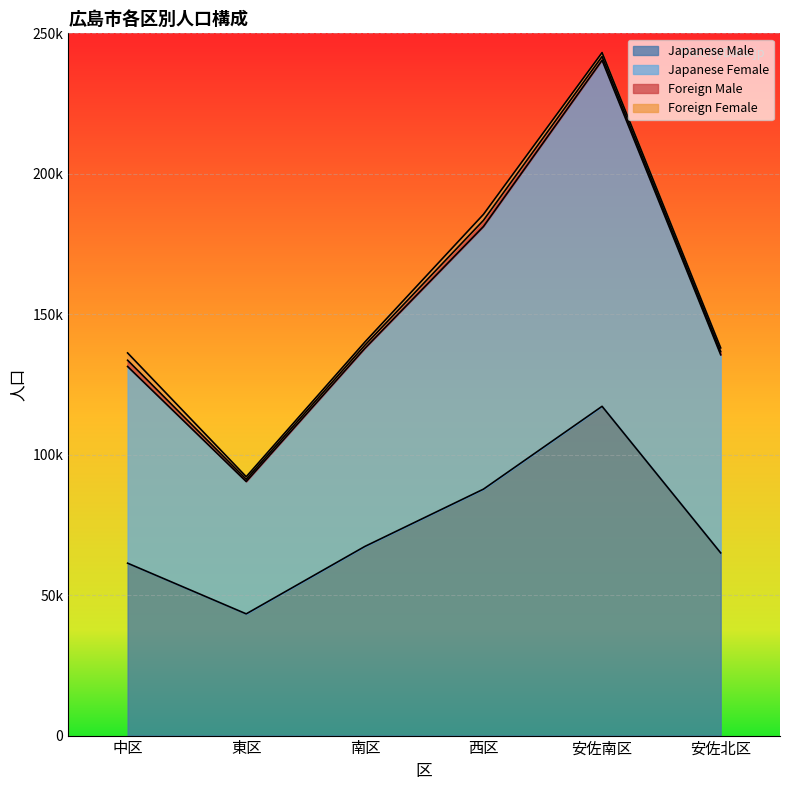

The Japanese Female series shows 121848 at 西区. True or false?

False